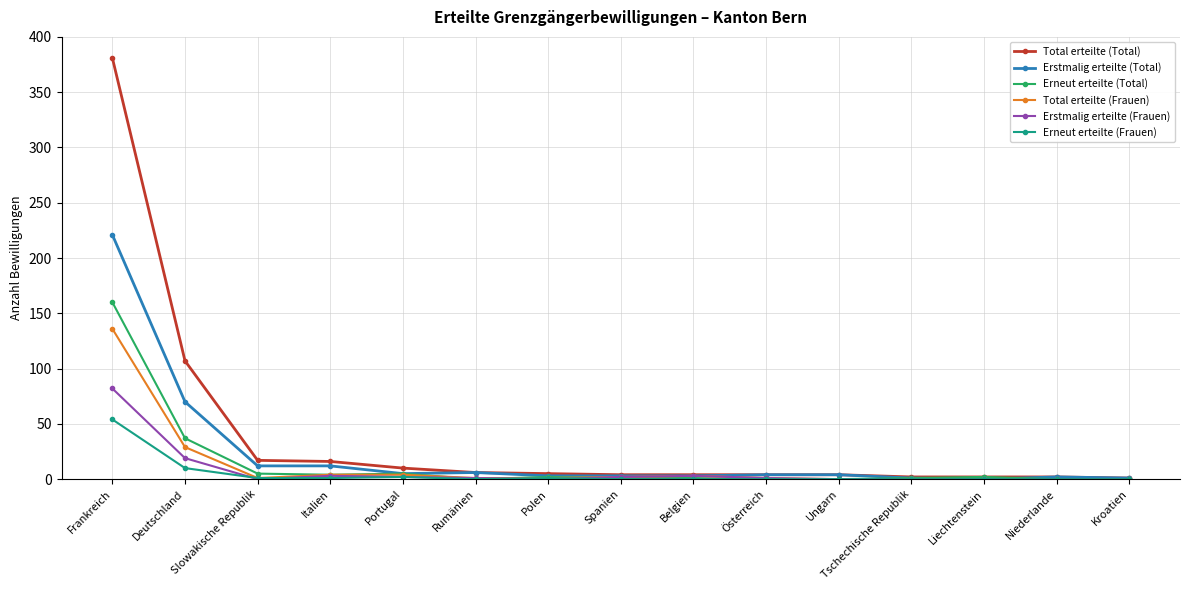

Which category has the highest value in the Erstmalig erteilte (Frauen) series?

Frankreich